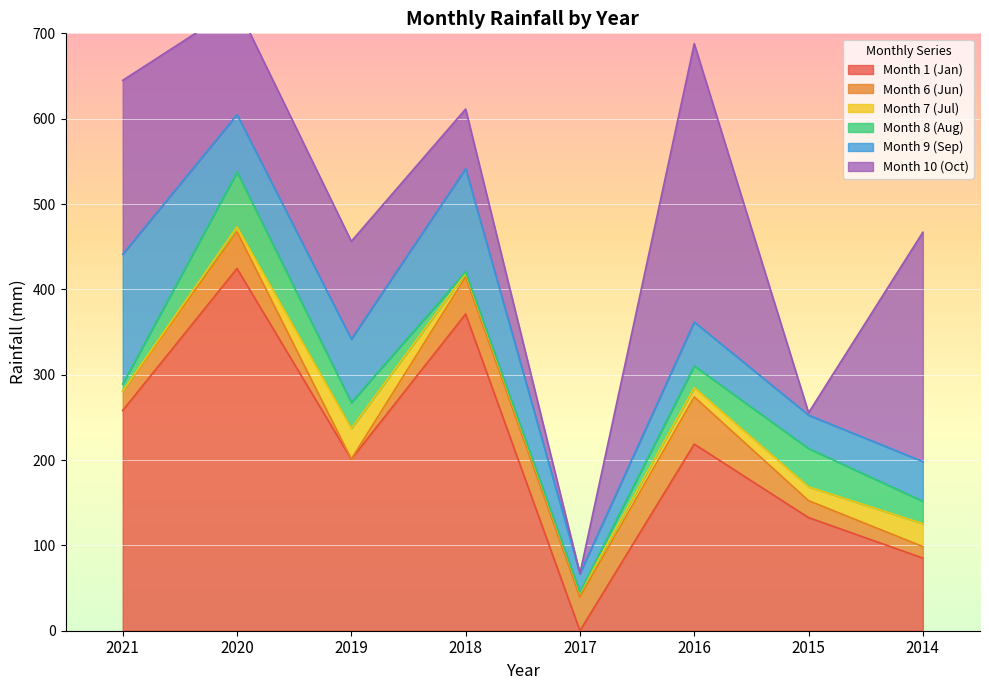

Which series changed the most between 2021 and 2015?

Month 10 (Oct)